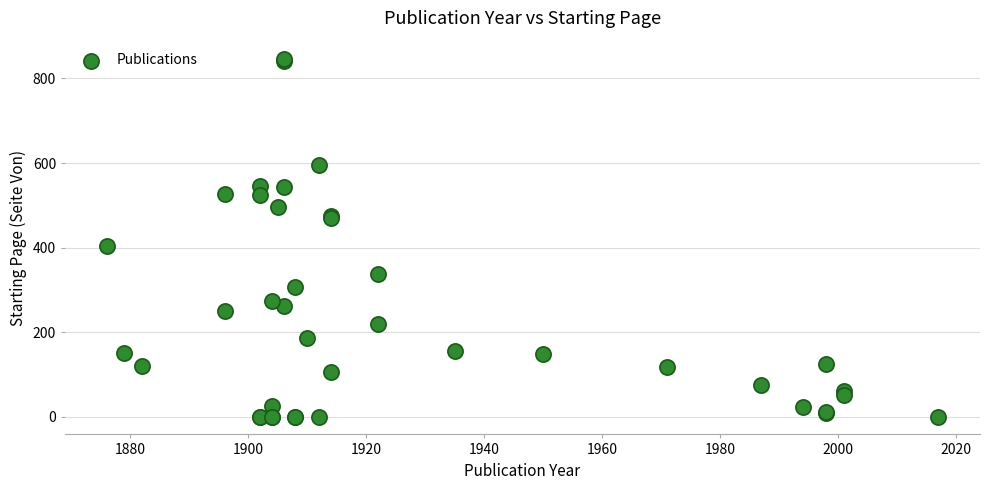

What Y value in the scatter plot is closest to 424?

405